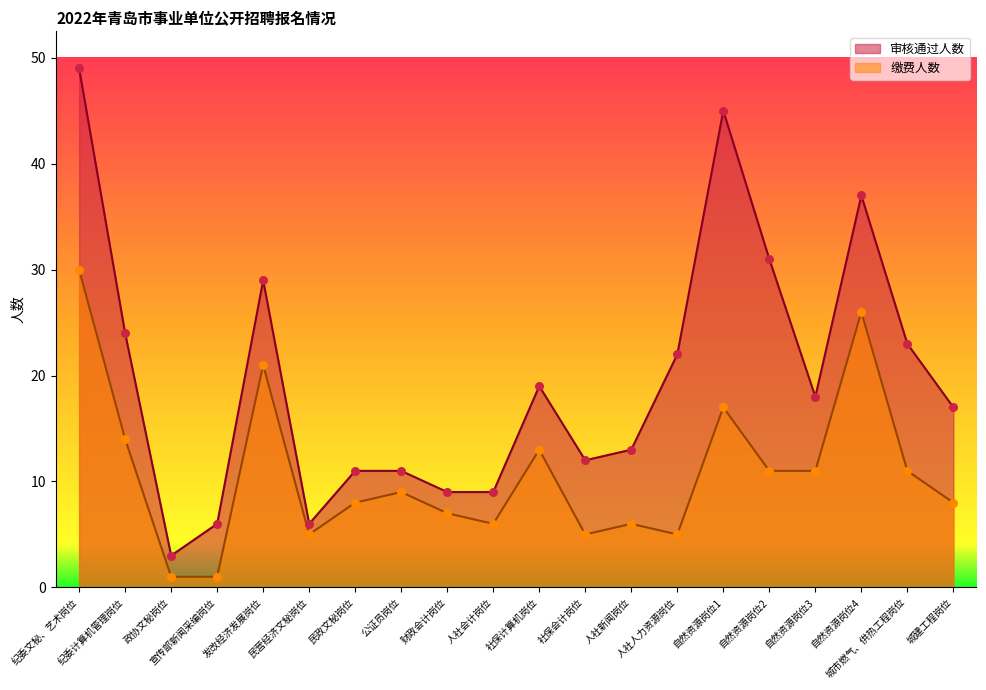

At which category is the sum across all series the highest?

纪委文秘、艺术岗位